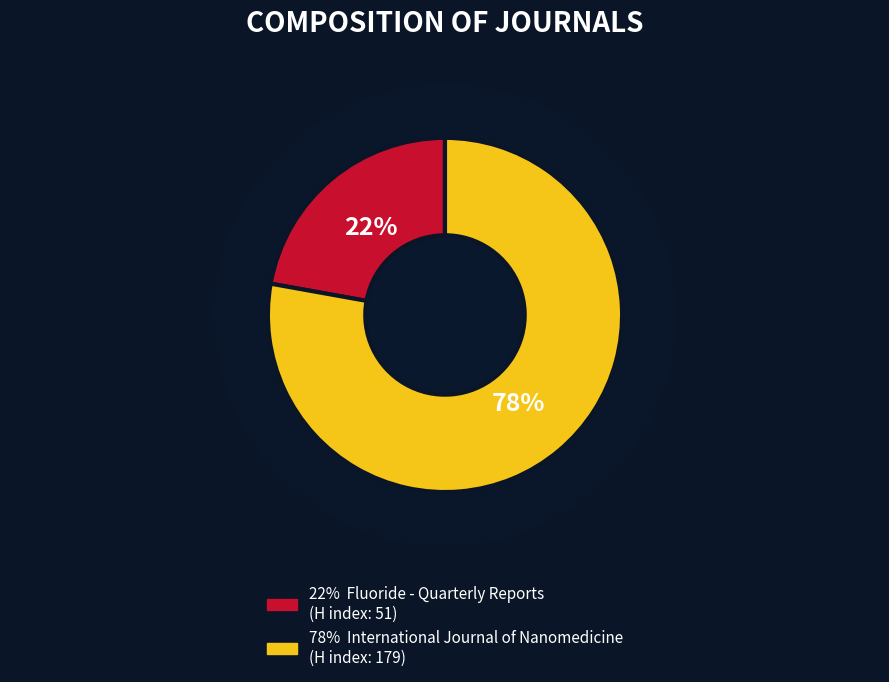

To the nearest percent, what is the average slice percentage?

50%